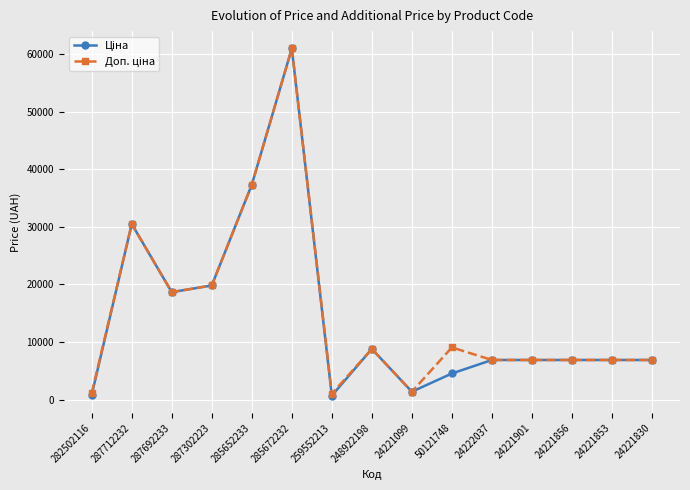

How many lines are shown in the chart?

2